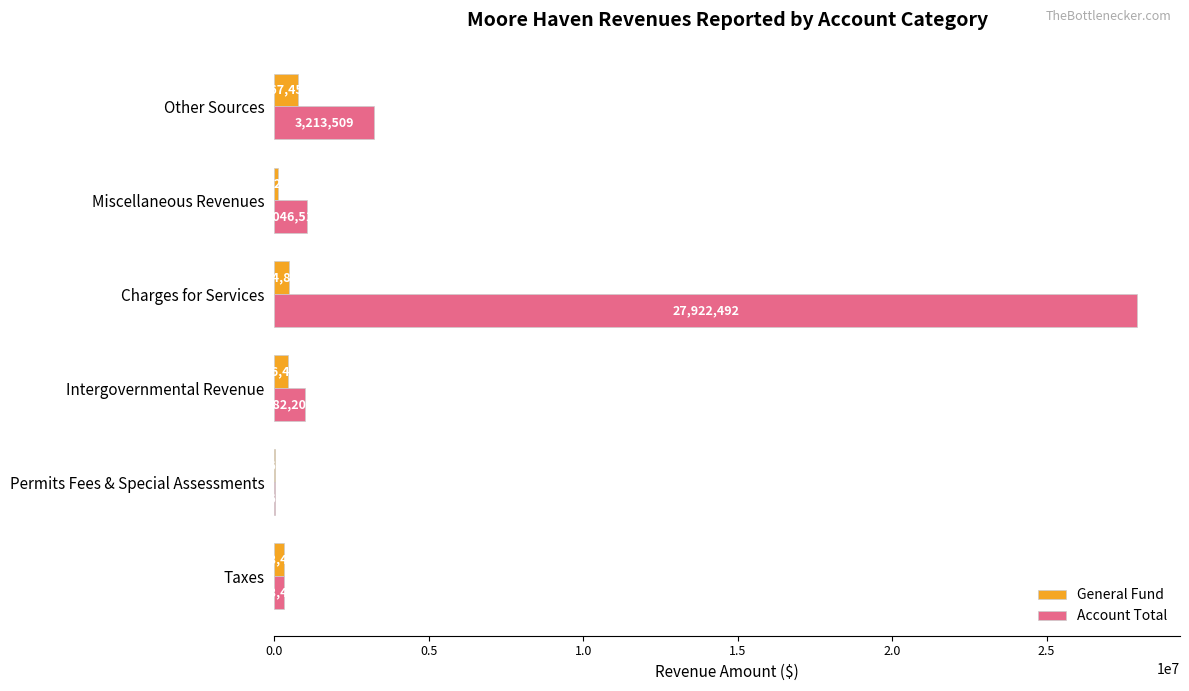

What is the total value across all series at Miscellaneous Revenues?

1144749